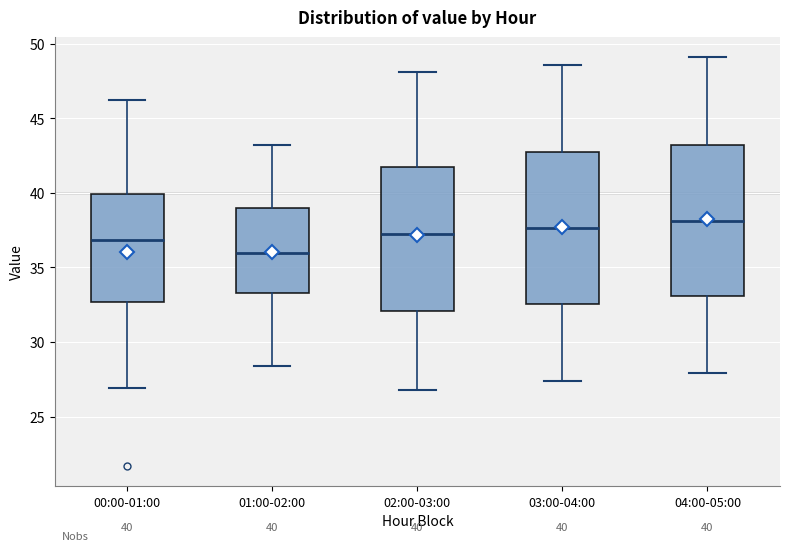

Which box's median line is the lowest?

01:00-02:00